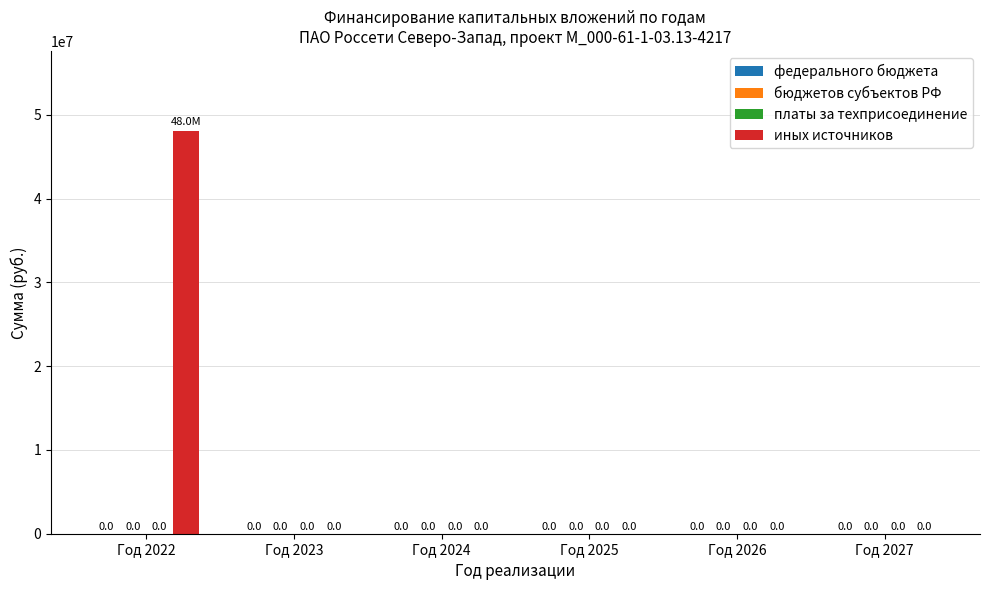

What is the sum of all values?

48016696